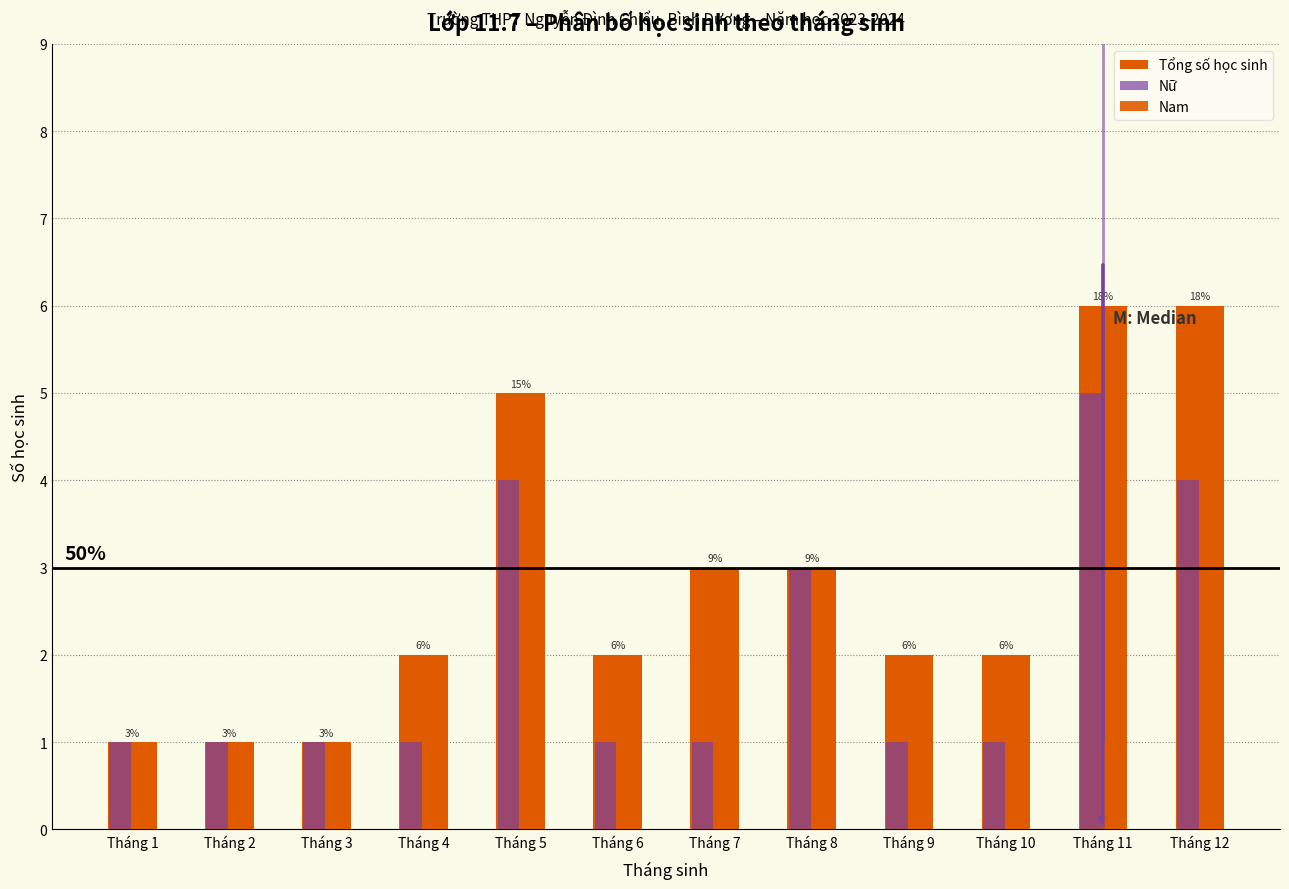

The value of Nam at Tháng 12 is 2. True or false?

True